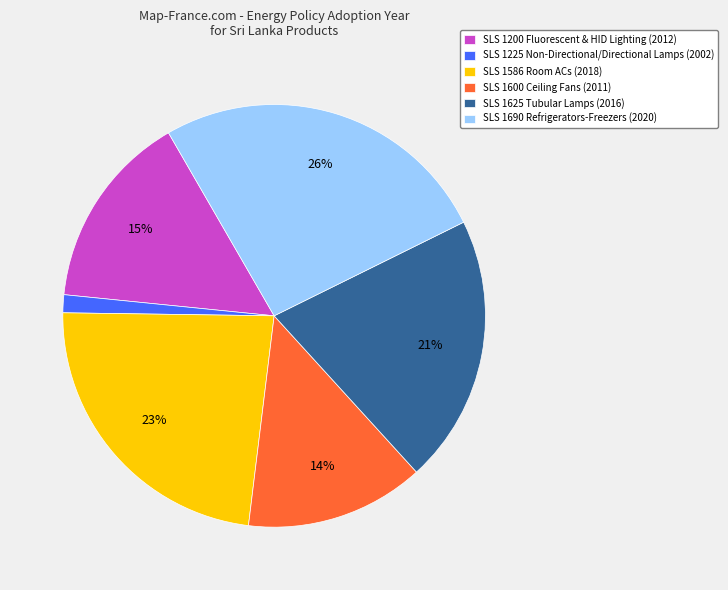

Rank the categories by value from highest to lowest.

SLS 1690 Refrigerators-Freezers, SLS 1586 Room ACs, SLS 1625 Tubular Lamps, SLS 1200 Fluorescent & HID Lighting, SLS 1600 Ceiling Fans, SLS 1225 Non-Directional/Directional Lamps